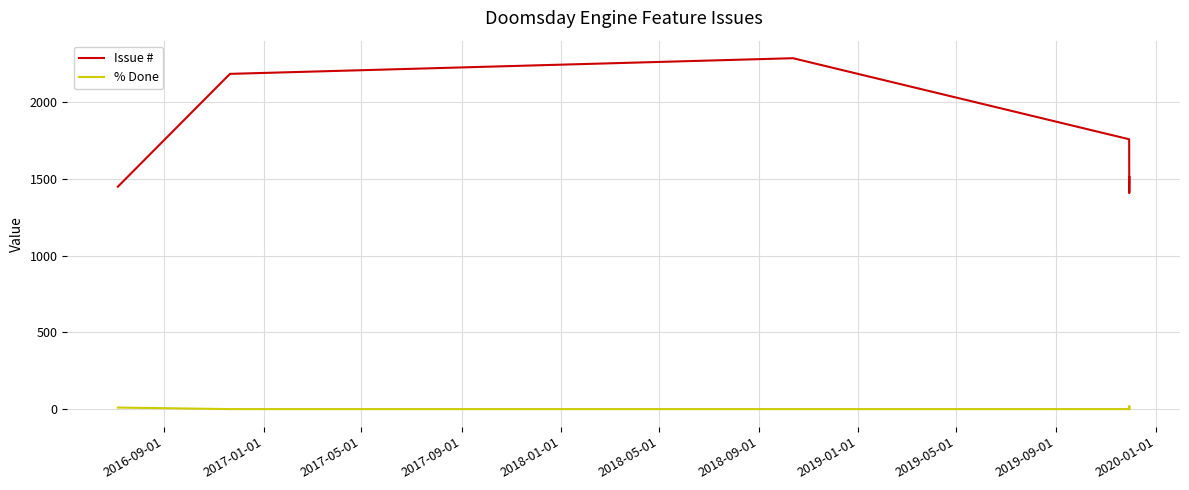

What is the difference between the second highest and minimum values in the Issue # series?

777